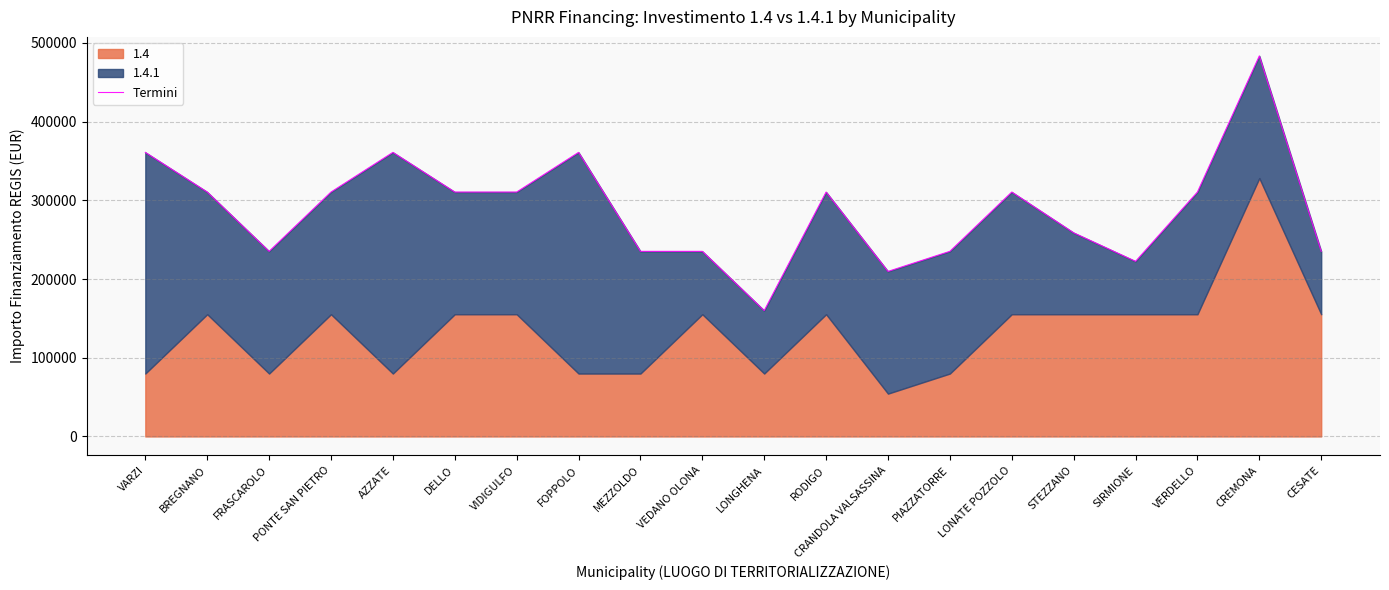

The chart shows a value of 235156 at PIAZZATORRE. True or false?

True